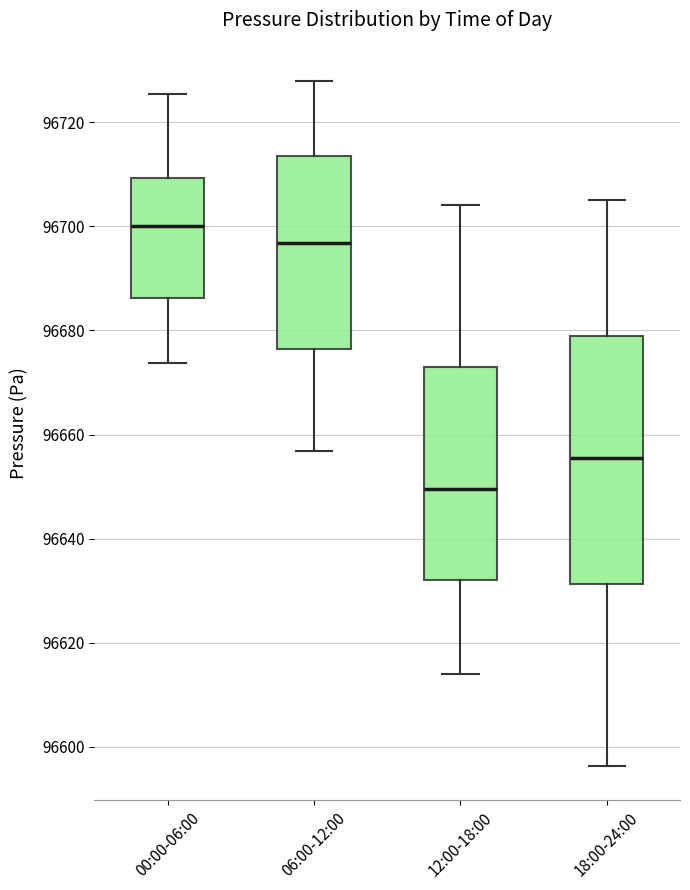

Where does the upper whisker of the box for 12:00-18:00 end on the y-axis? The values are not printed on the chart, so give them approximately, as read against the axis.

96704